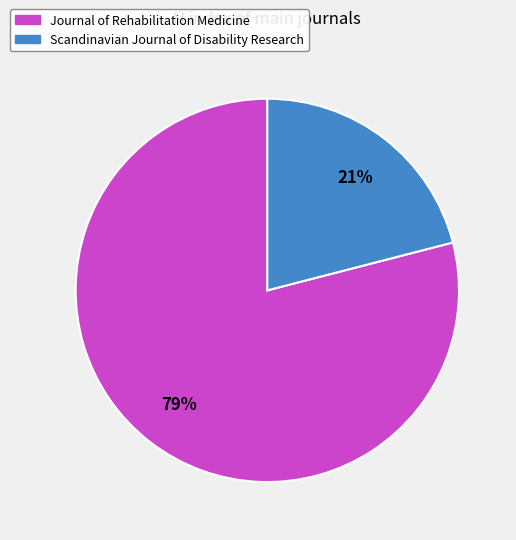

Is there any slice that represents more than half of the pie?

Yes